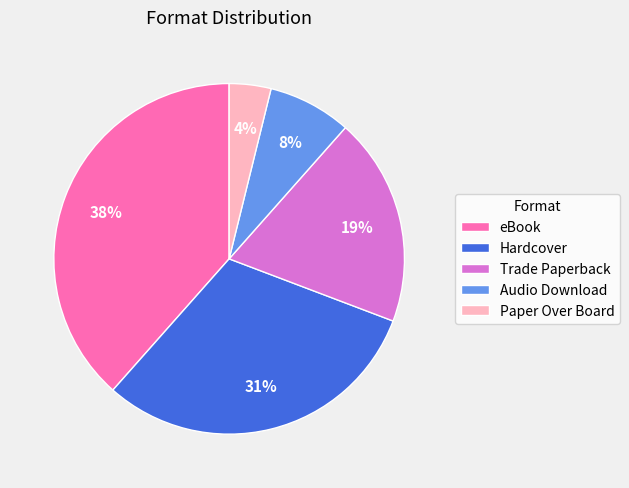

How many segments does this pie chart have?

5